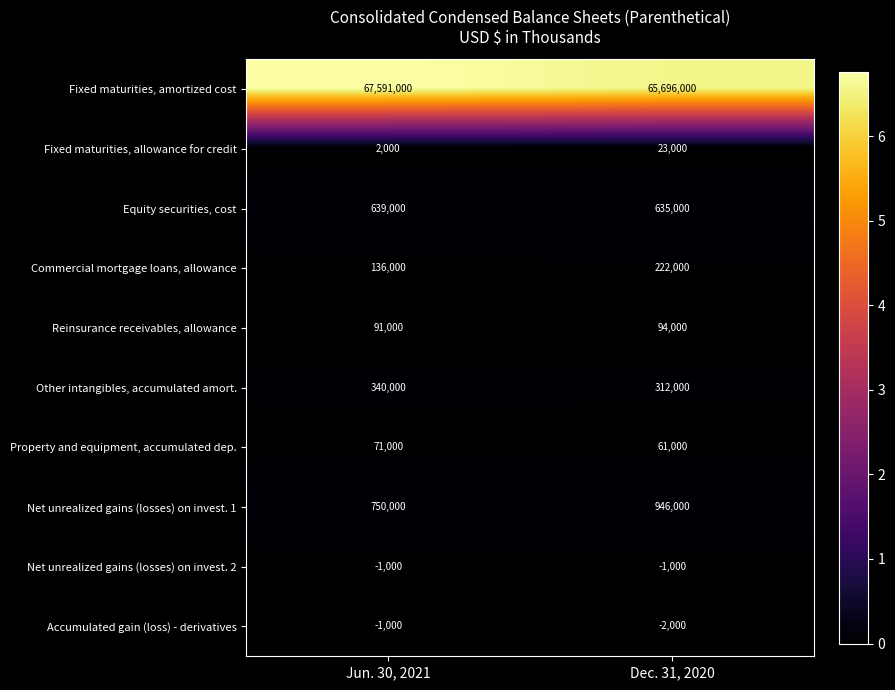

List the labels in order of Equity securities, cost value, largest first.

Jun. 30, 2021, Dec. 31, 2020